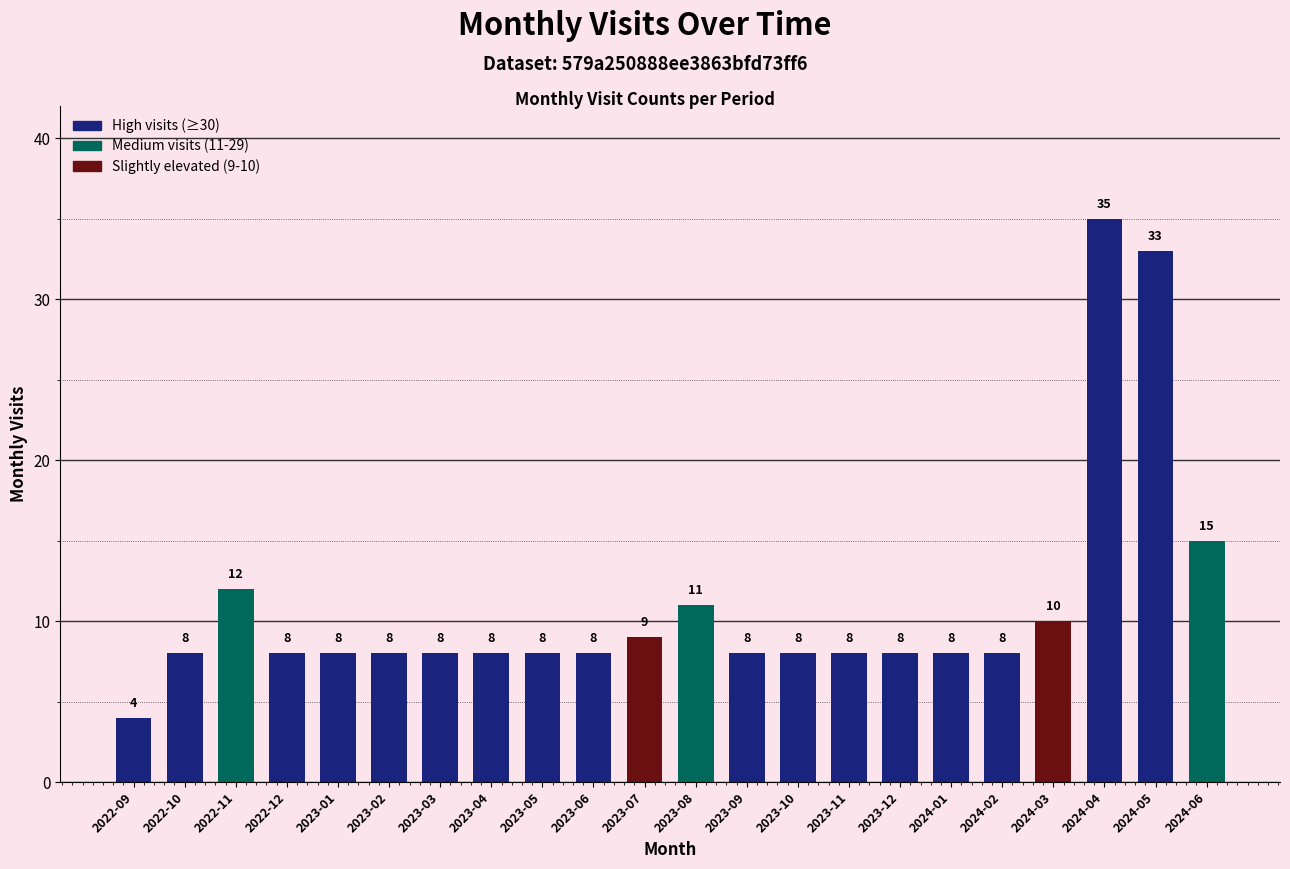

Between 2023-08 and 2024-04, which is larger?

2024-04